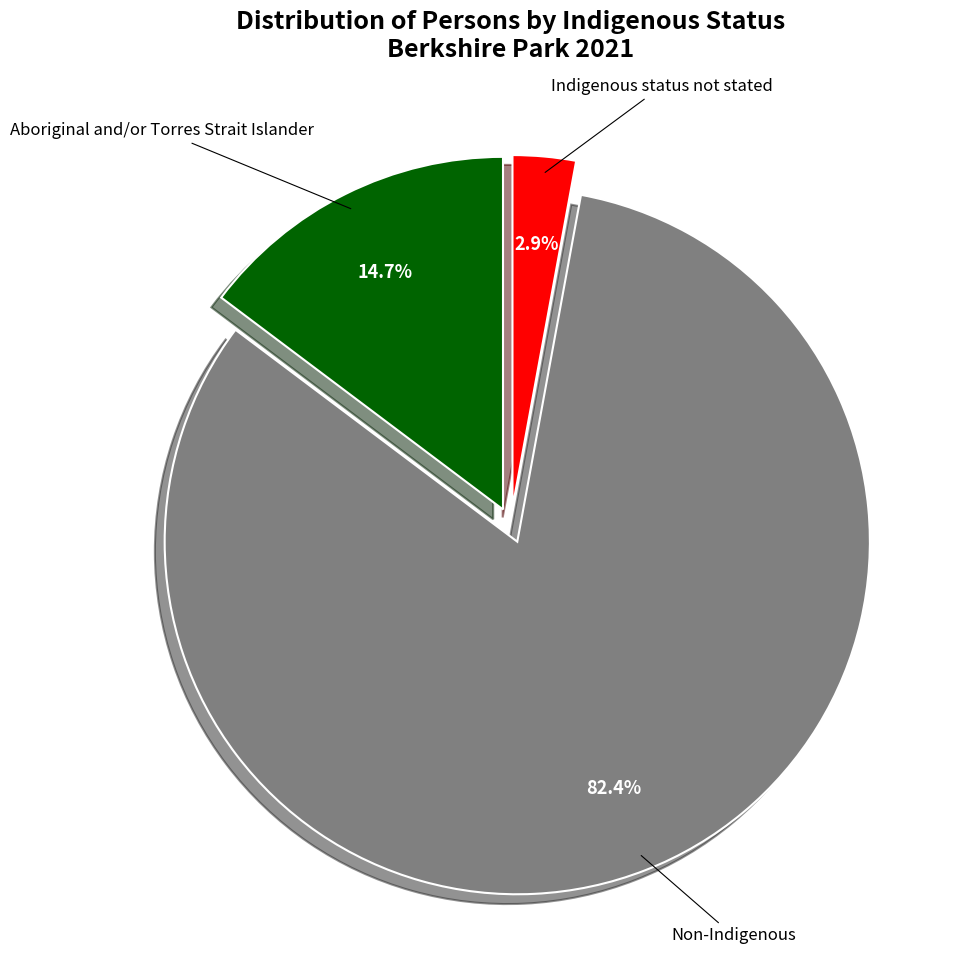

Does any single category account for the majority?

Yes